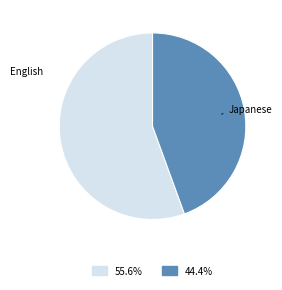

Does any single category account for the majority?

Yes